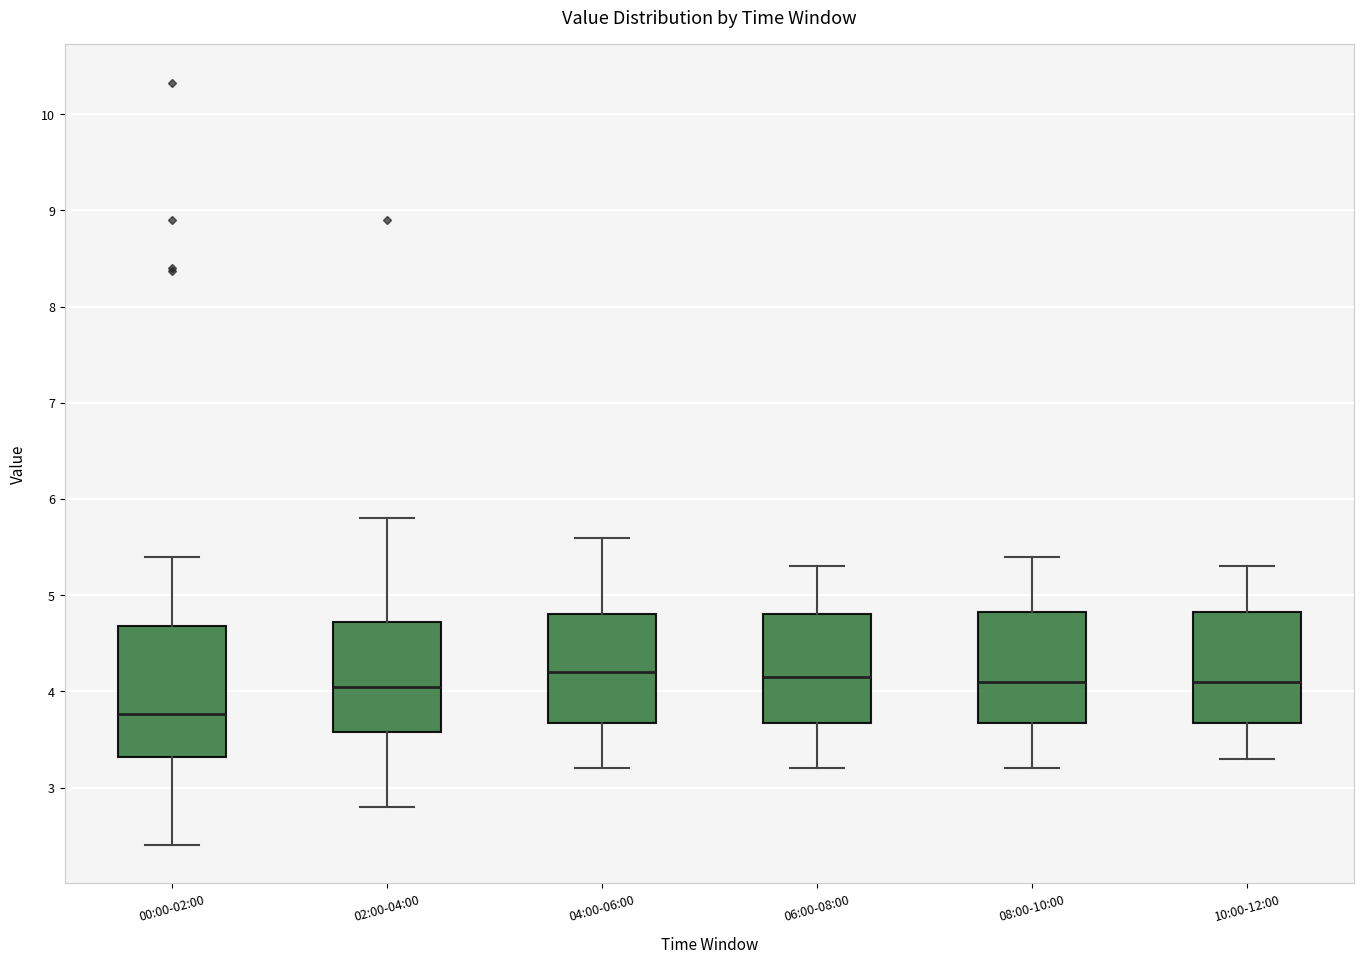

Reading left to right, transcribe this box plot: for each box, give where its median line is, the range the box spans, and where its two whiskers end, as read against the y-axis. The values are not printed on the chart, so give them approximately, as read against the axis.

00:00-02:00: median 3.8, box 3.3 to 4.7, whiskers 2.4 to 5.4
02:00-04:00: median 4.1, box 3.6 to 4.7, whiskers 2.8 to 5.8
04:00-06:00: median 4.2, box 3.7 to 4.8, whiskers 3.2 to 5.6
06:00-08:00: median 4.2, box 3.7 to 4.8, whiskers 3.2 to 5.3
08:00-10:00: median 4.1, box 3.7 to 4.8, whiskers 3.2 to 5.4
10:00-12:00: median 4.1, box 3.7 to 4.8, whiskers 3.3 to 5.3